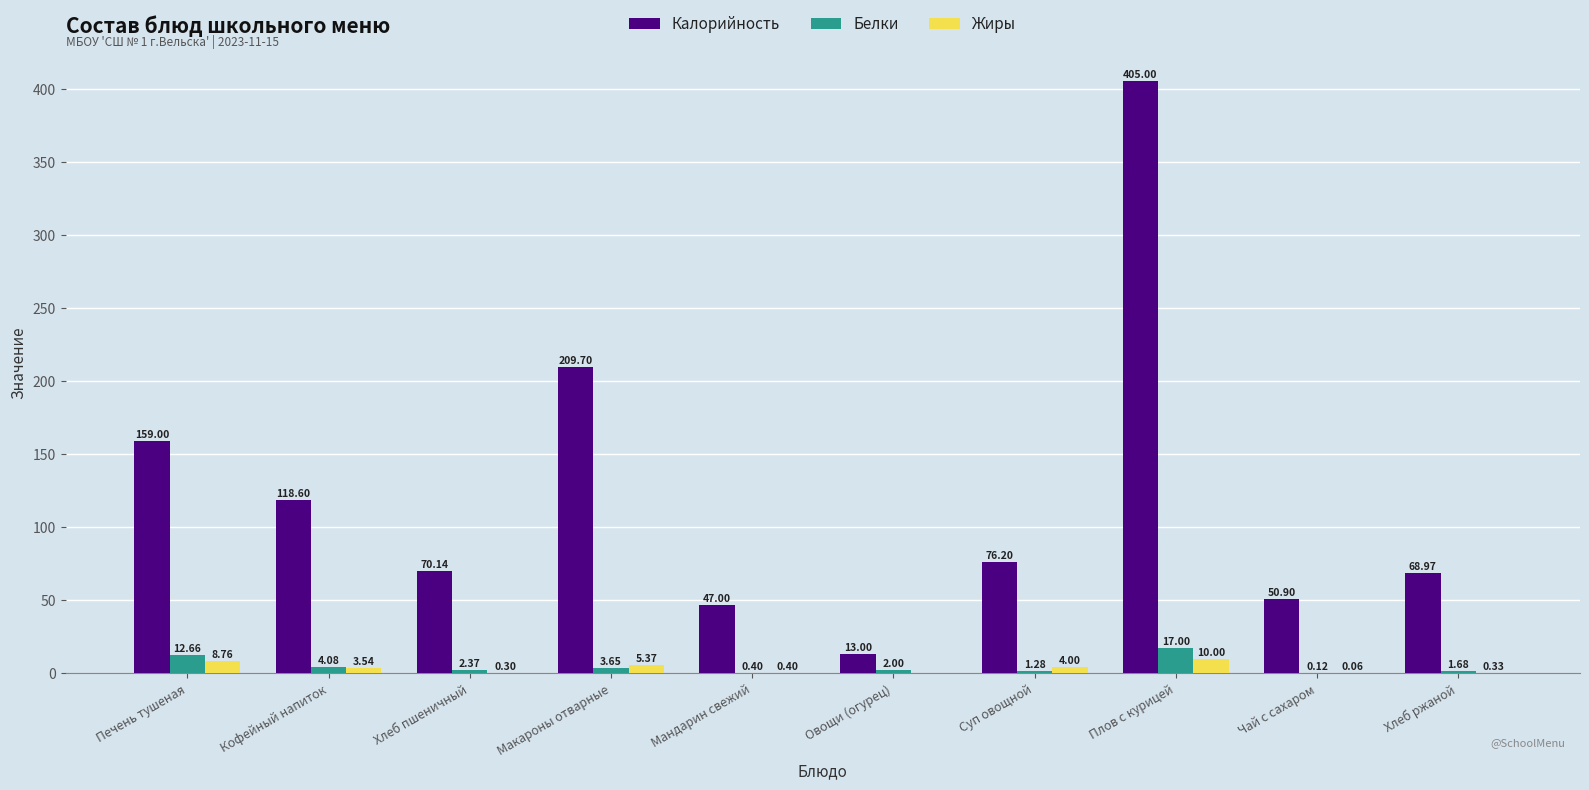

How many groups of bars are there?

10